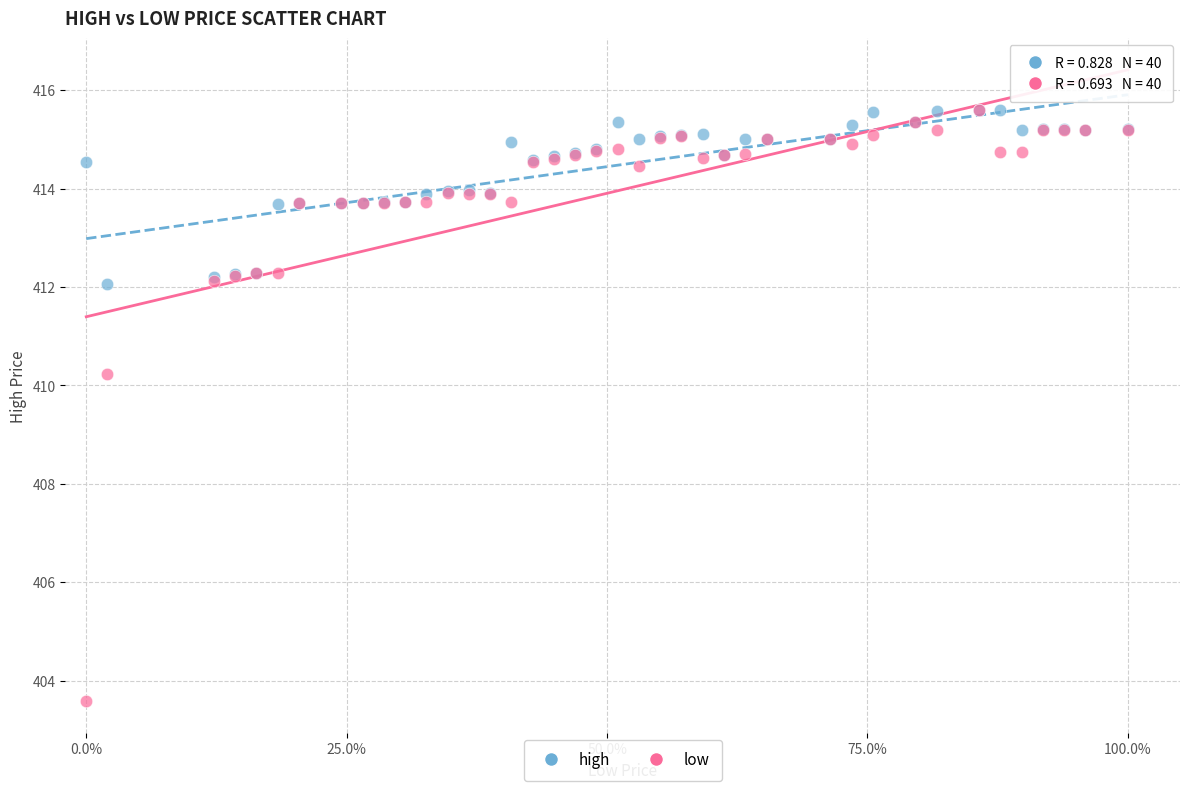

Which series has the largest Y range (max minus min)?

low